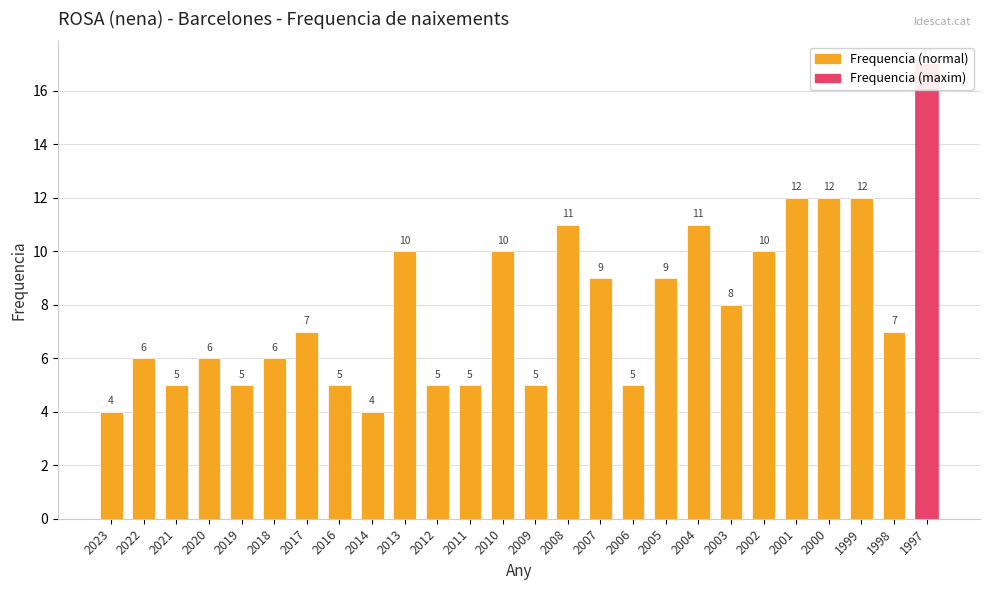

Is it true that the value at 2011 is 3?

False